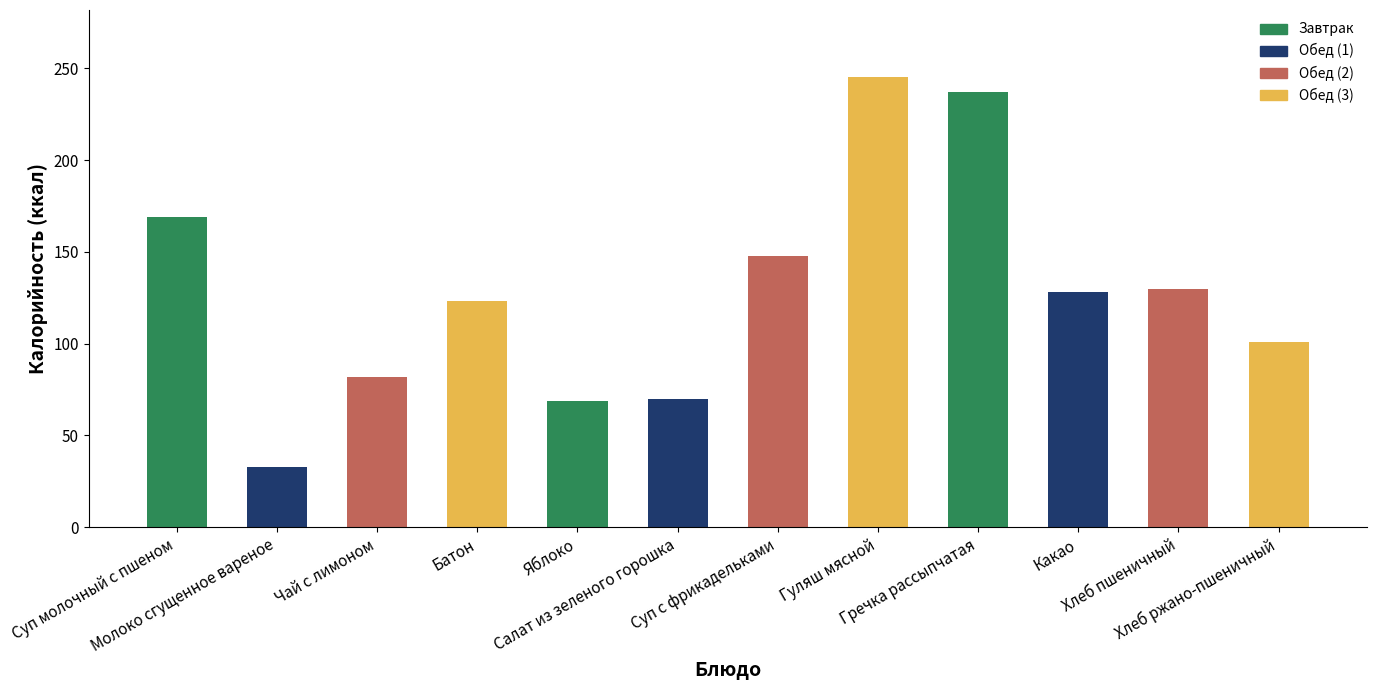

Rank the categories by value from highest to lowest.

Гуляш мясной, Гречка рассыпчатая, Суп молочный с пшеном, Суп с фрикадельками, Хлеб пшеничный, Какао, Батон, Хлеб ржано-пшеничный, Чай с лимоном, Салат из зеленого горошка, Яблоко, Молоко сгущенное вареное